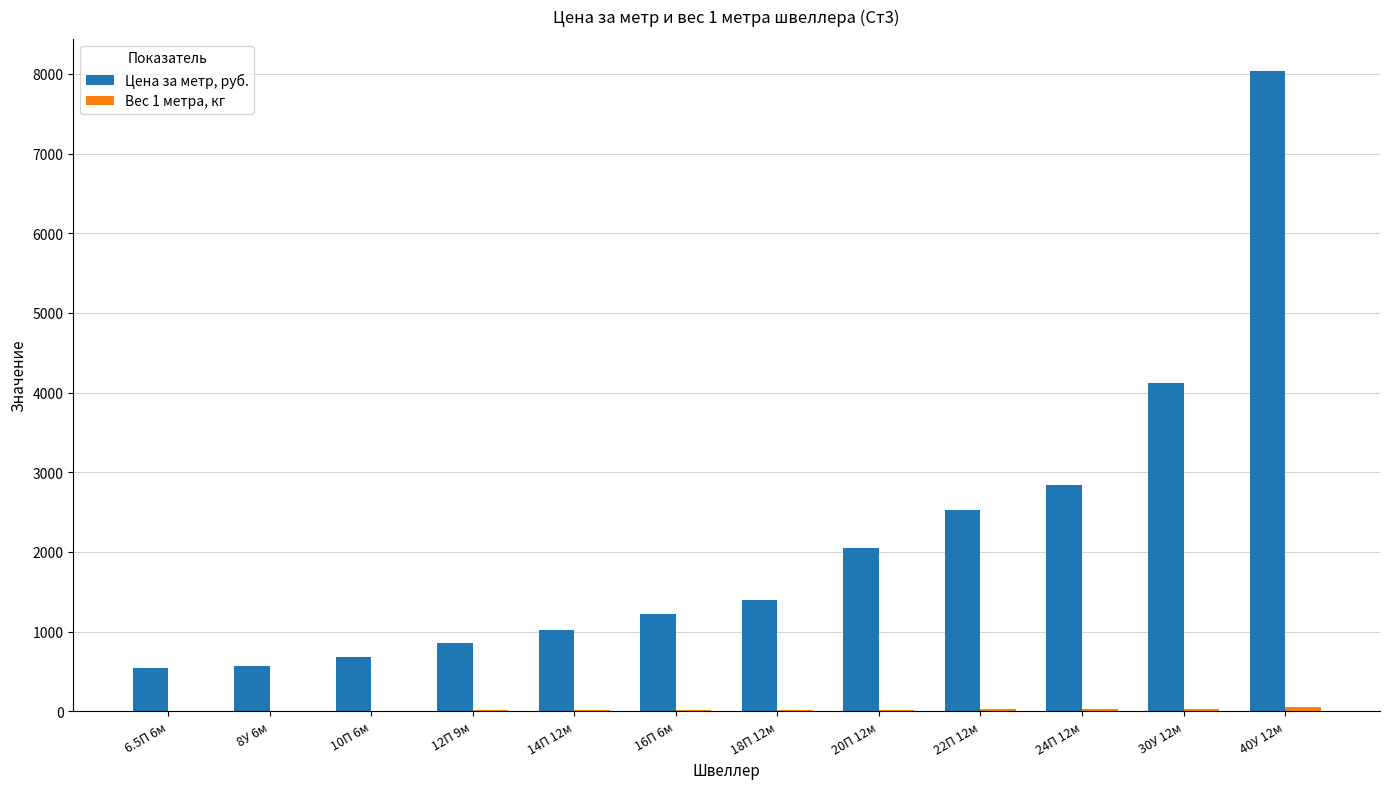

What is the greatest value displayed?

8037.1